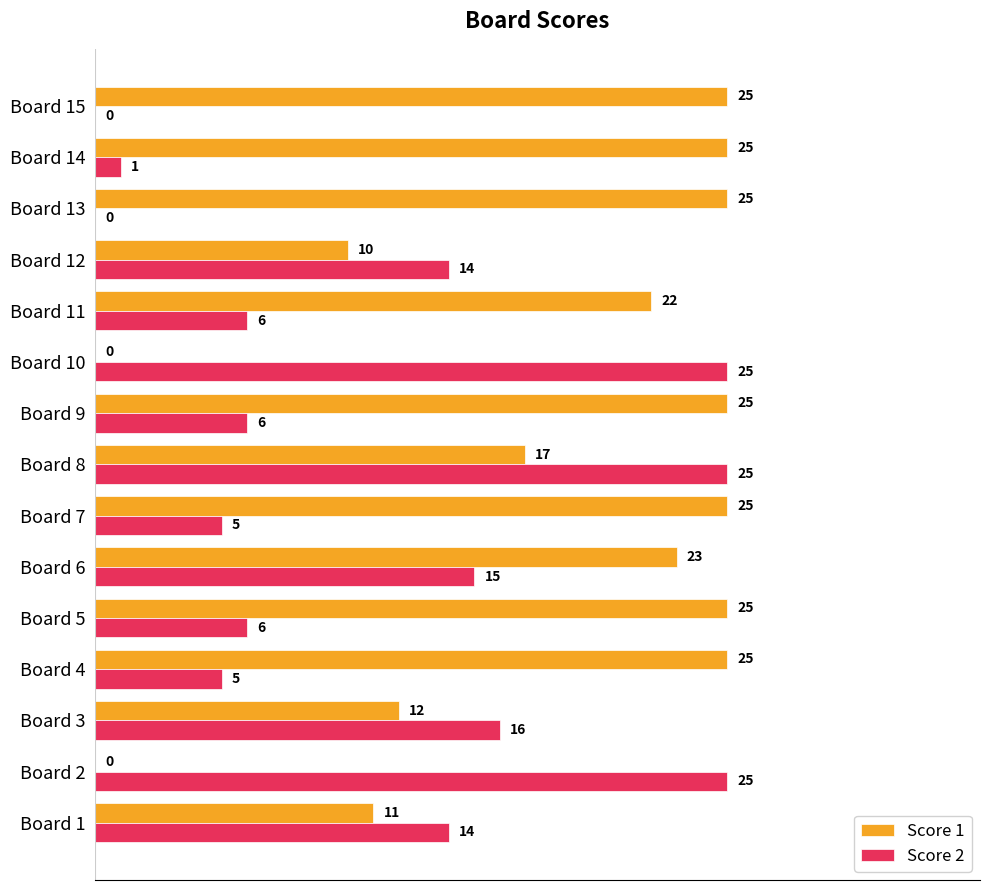

Which series has the largest total across all categories?

Score 1